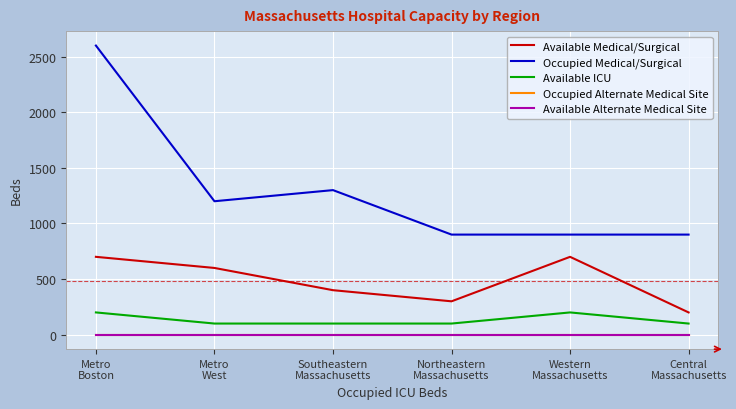

In Occupied Medical/Surgical, how many points are higher than both neighbors (excluding endpoints)?

1